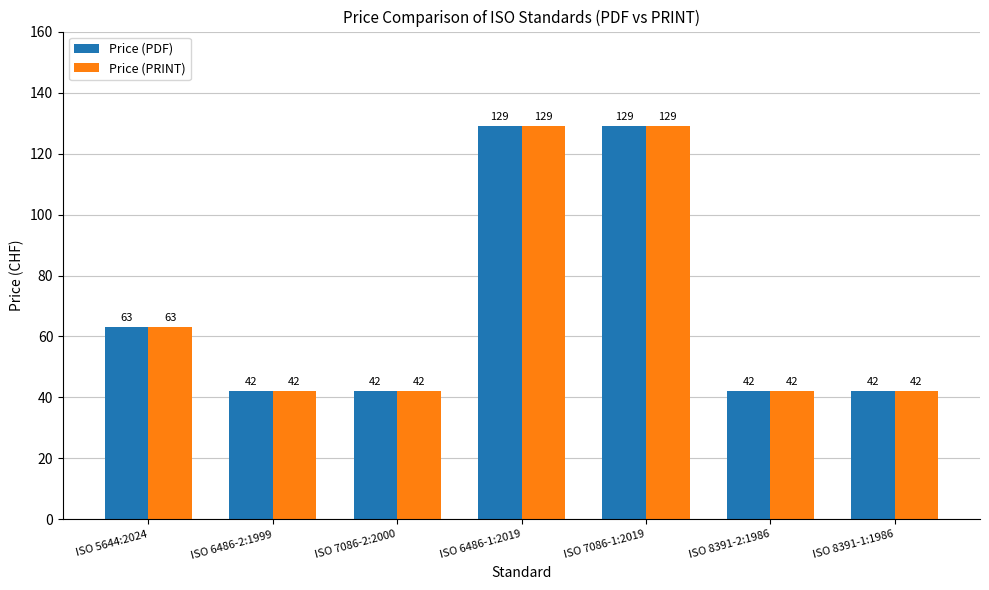

What is the approximate value of Price (PRINT) at ISO 6486-2:1999?

42